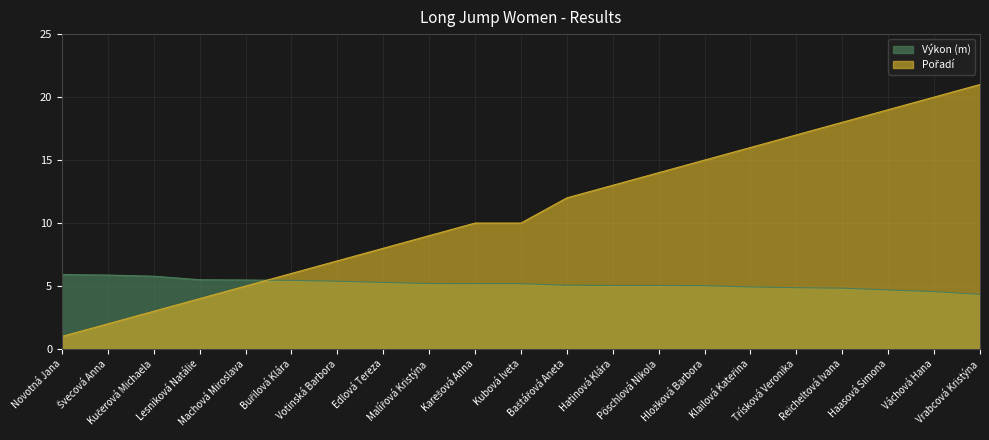

What is the label of the 18th point from the left?

Reicheltová Ivana